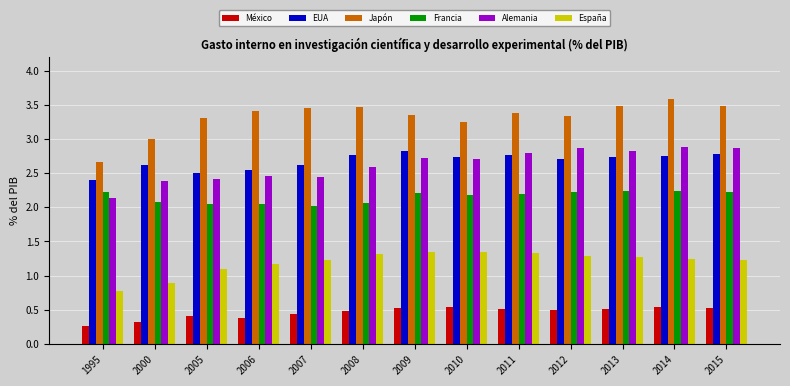

Which series has the widest spread of values?

Japón